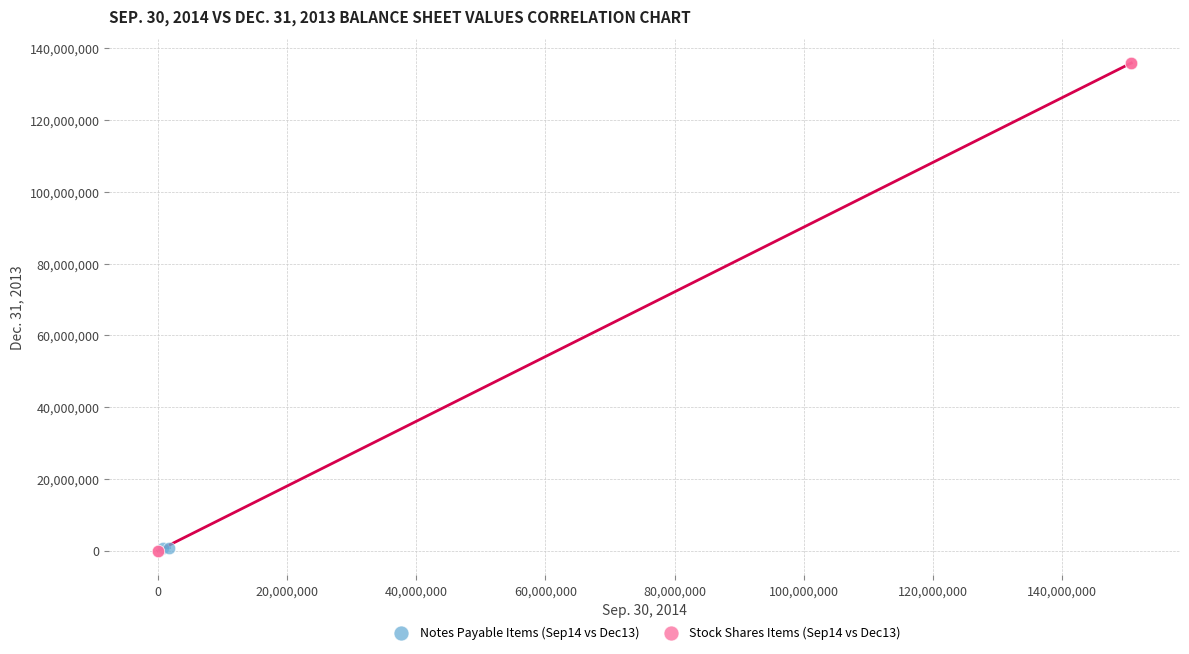

Which series has the largest Y range (max minus min)?

Stock Shares Items (Sep14 vs Dec13)